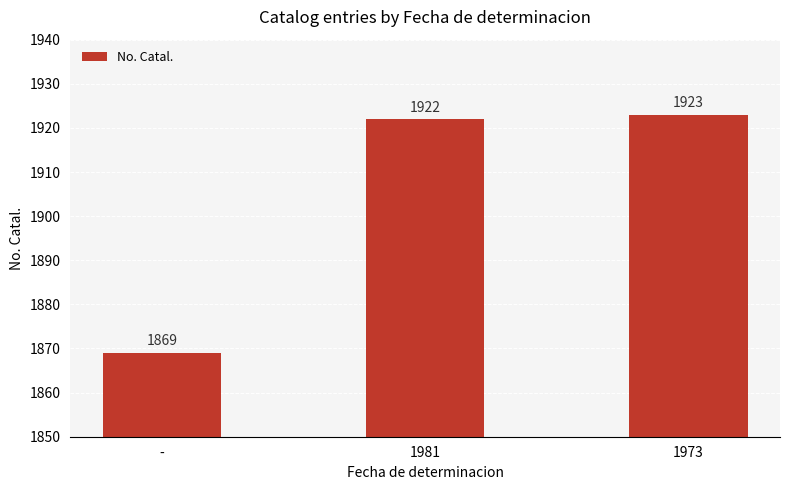

True or false: the data shows 1923 at 1973.

True